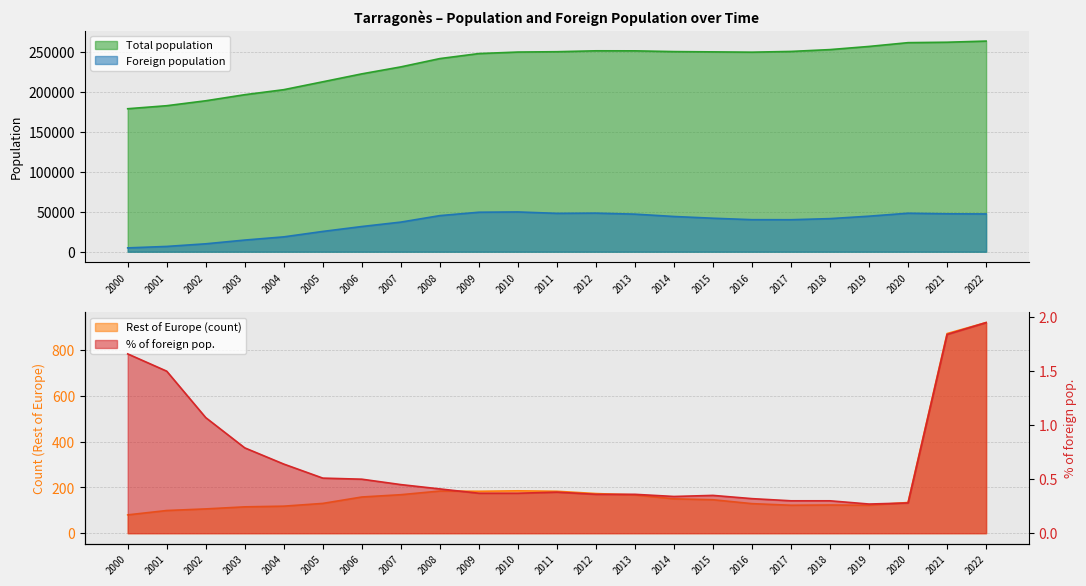

What is the average value of the Rest of Europe (% foreign) series?

0.7